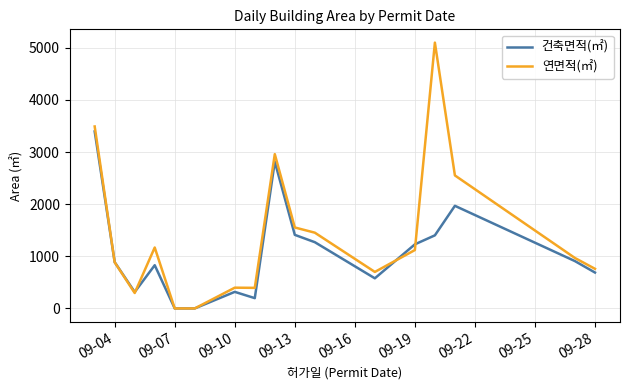

Rank the series by their maximum value, from highest to lowest.

연면적(㎡), 건축면적(㎡)